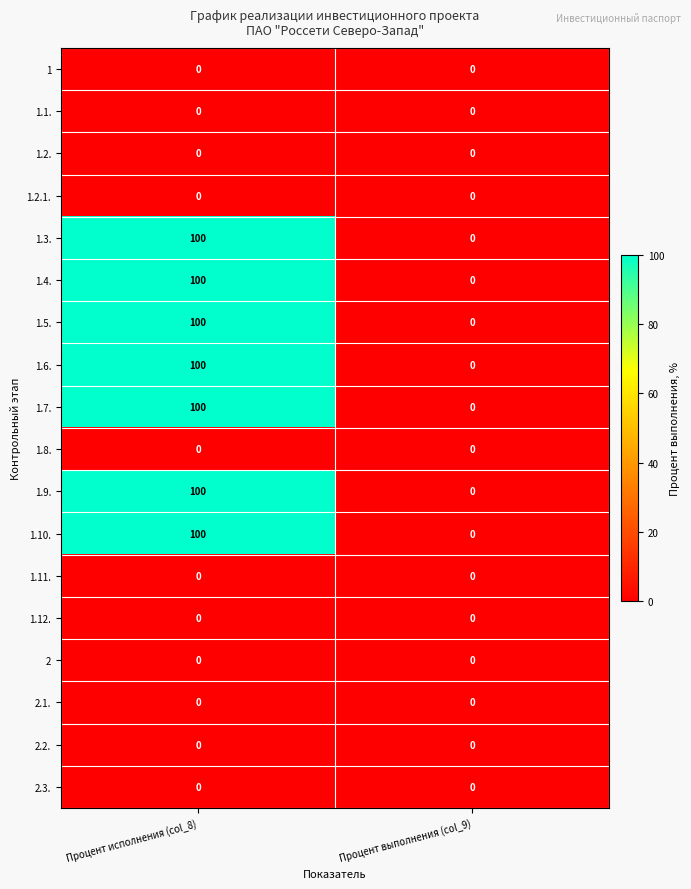

Is it true that 1.4. equals 0 at Процент выполнения (col_9)?

True